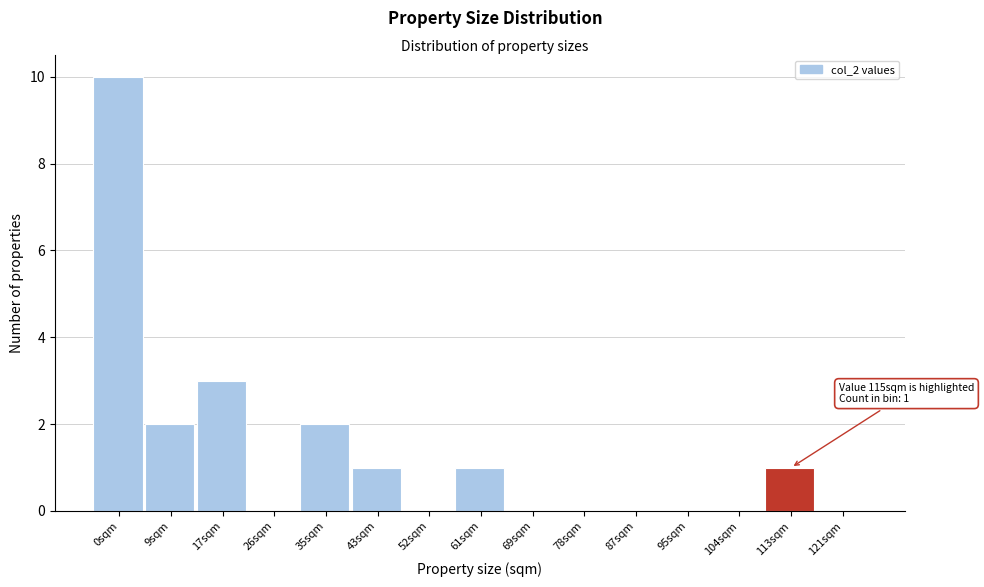

Reading right to left, list all the values displayed in this chart.

121sqm=0	113sqm=1	104sqm=0	95sqm=0	87sqm=0	78sqm=0	69sqm=0	61sqm=1	52sqm=0	43sqm=1	35sqm=2	26sqm=0	17sqm=3	9sqm=2	0sqm=10